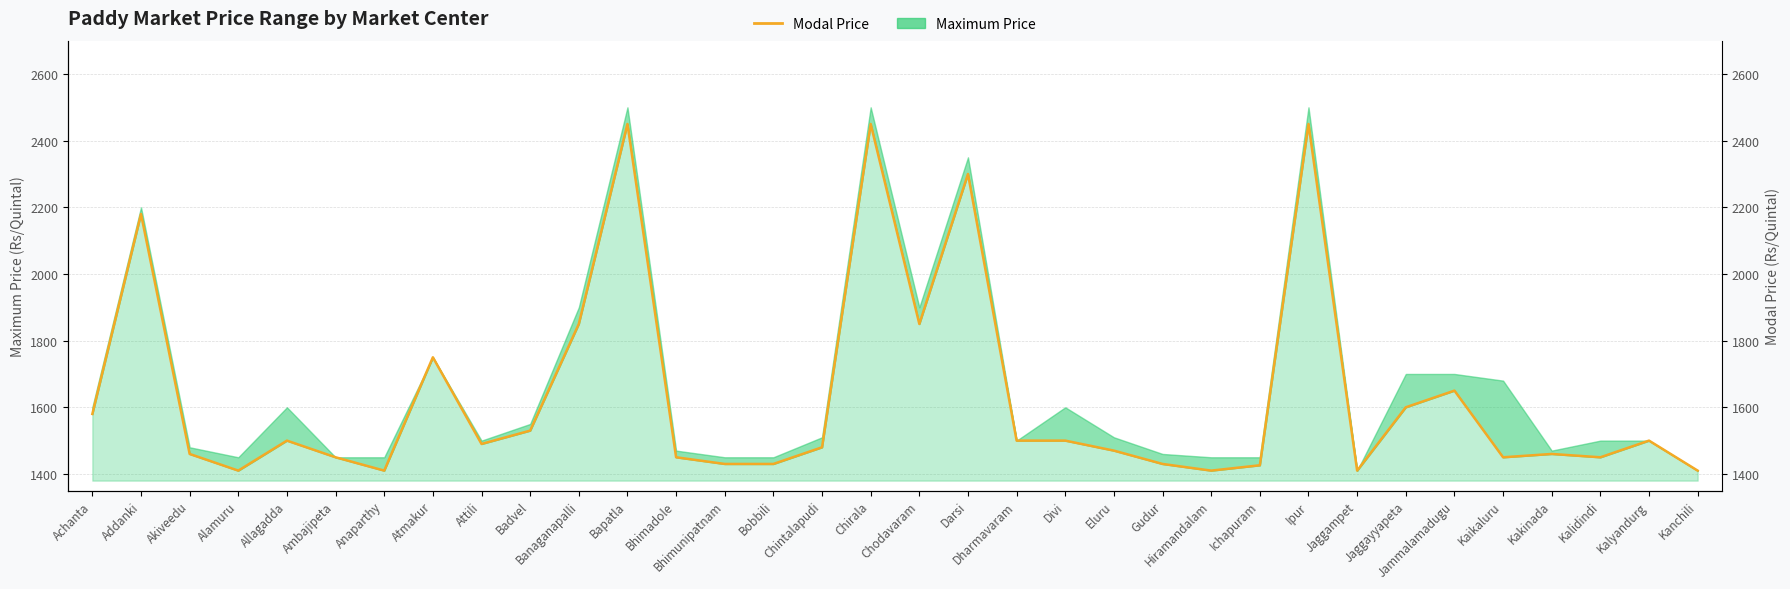

What is the sum of all values?

55566